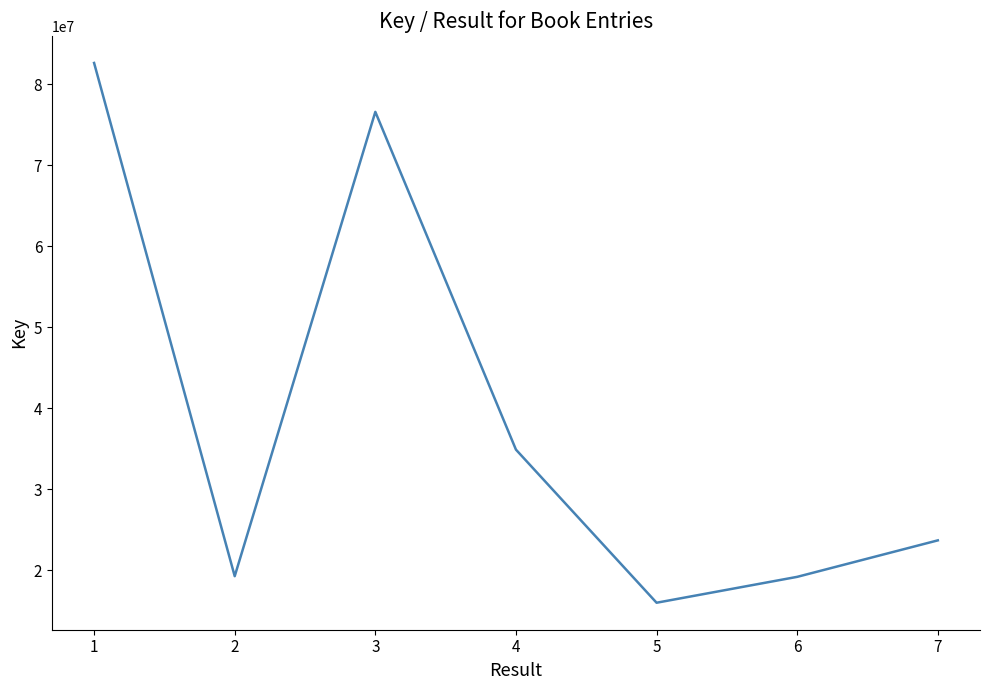

How many lines are shown in the chart?

1